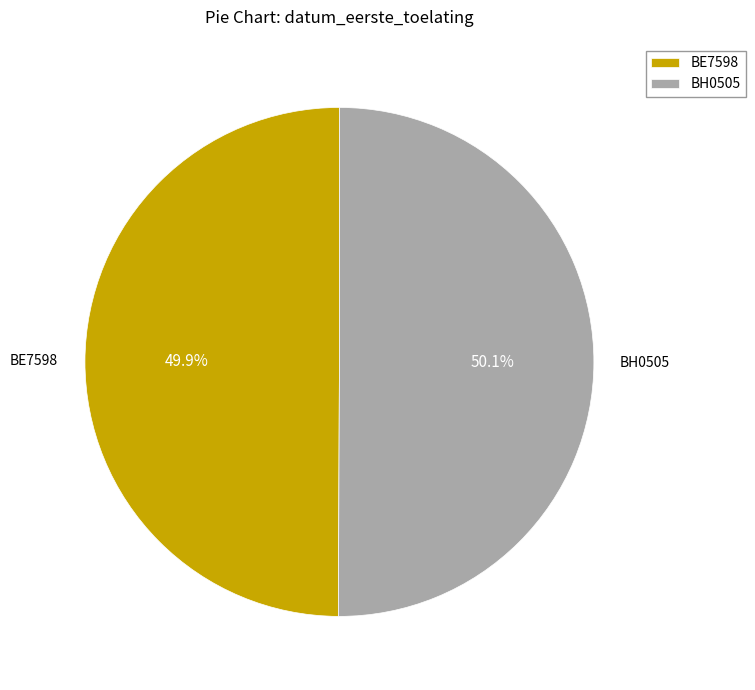

Is it true that BH0505 is 50% of the pie?

True